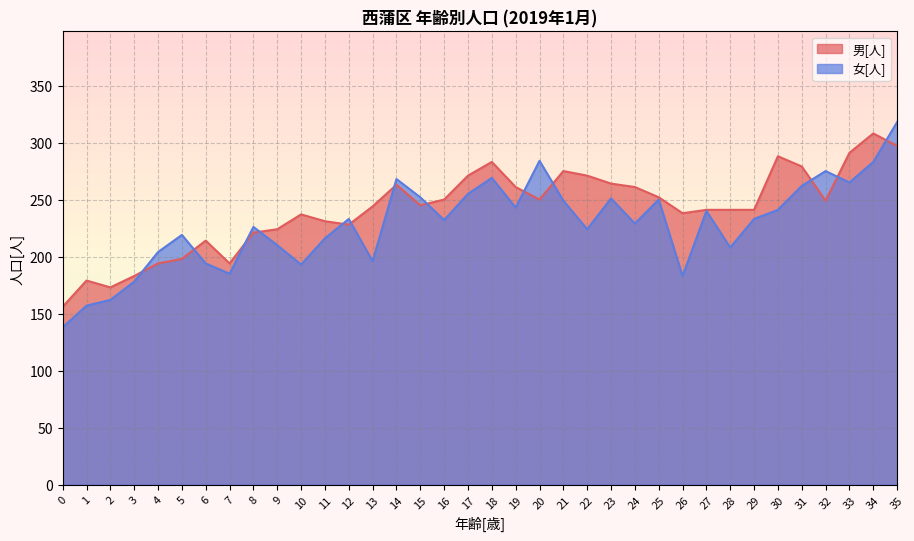

Rank the series by their average value, from highest to lowest.

男[人], 女[人]